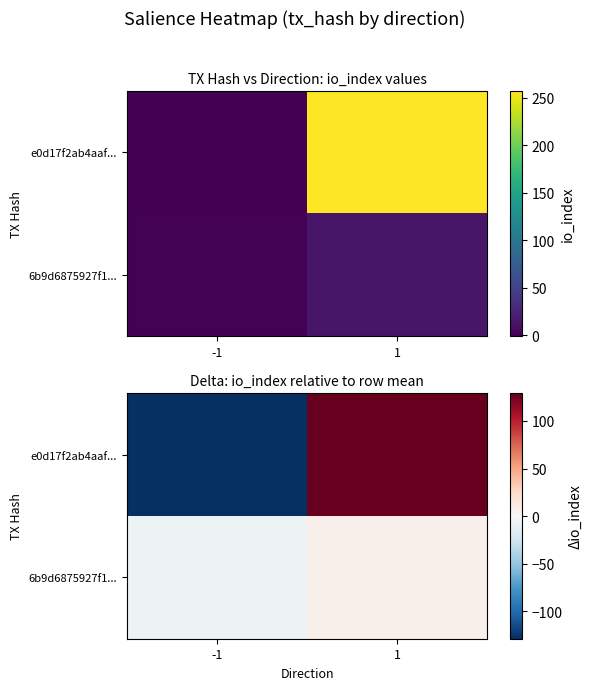

Between -1 and 1, which series saw the biggest shift?

e0d17f2ab4aaf...